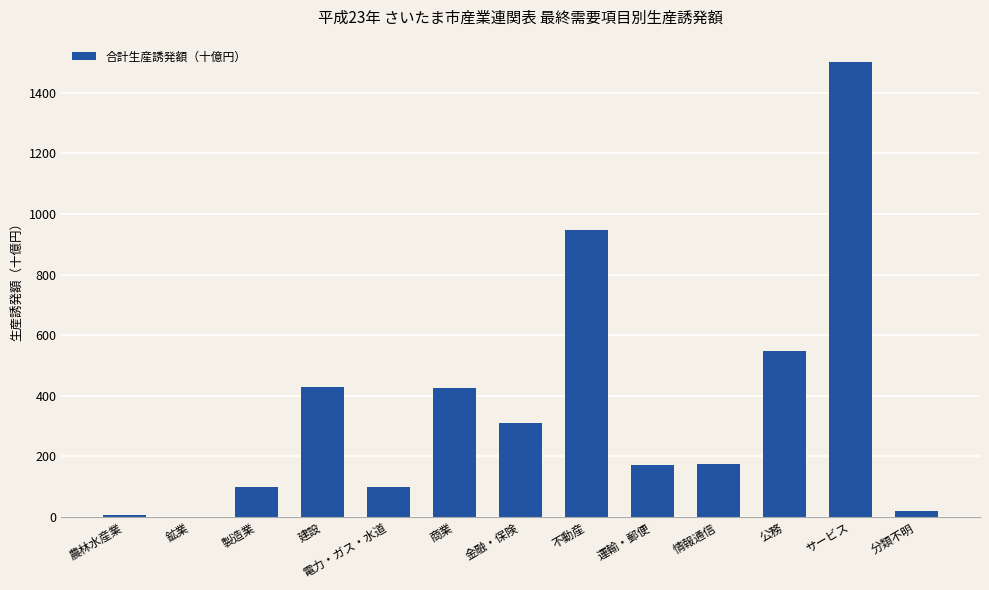

What is the sum of all values?

4723.4